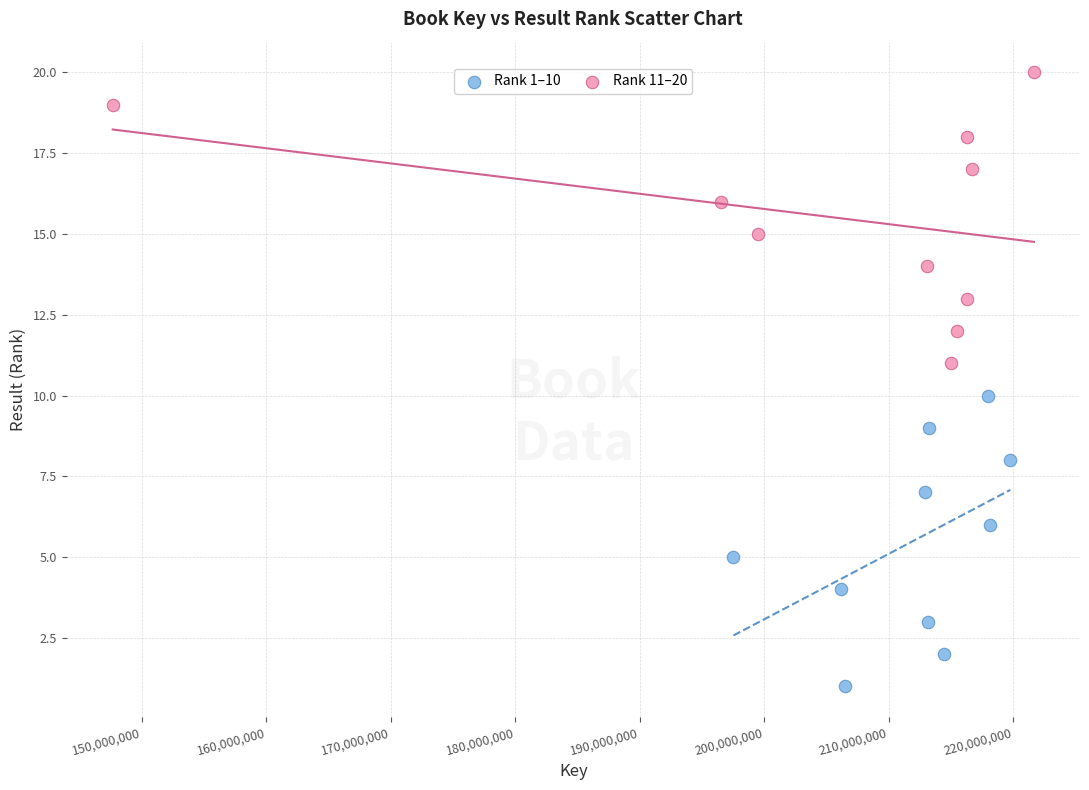

What are all the series names shown in the legend?

Rank 1–10, Rank 11–20